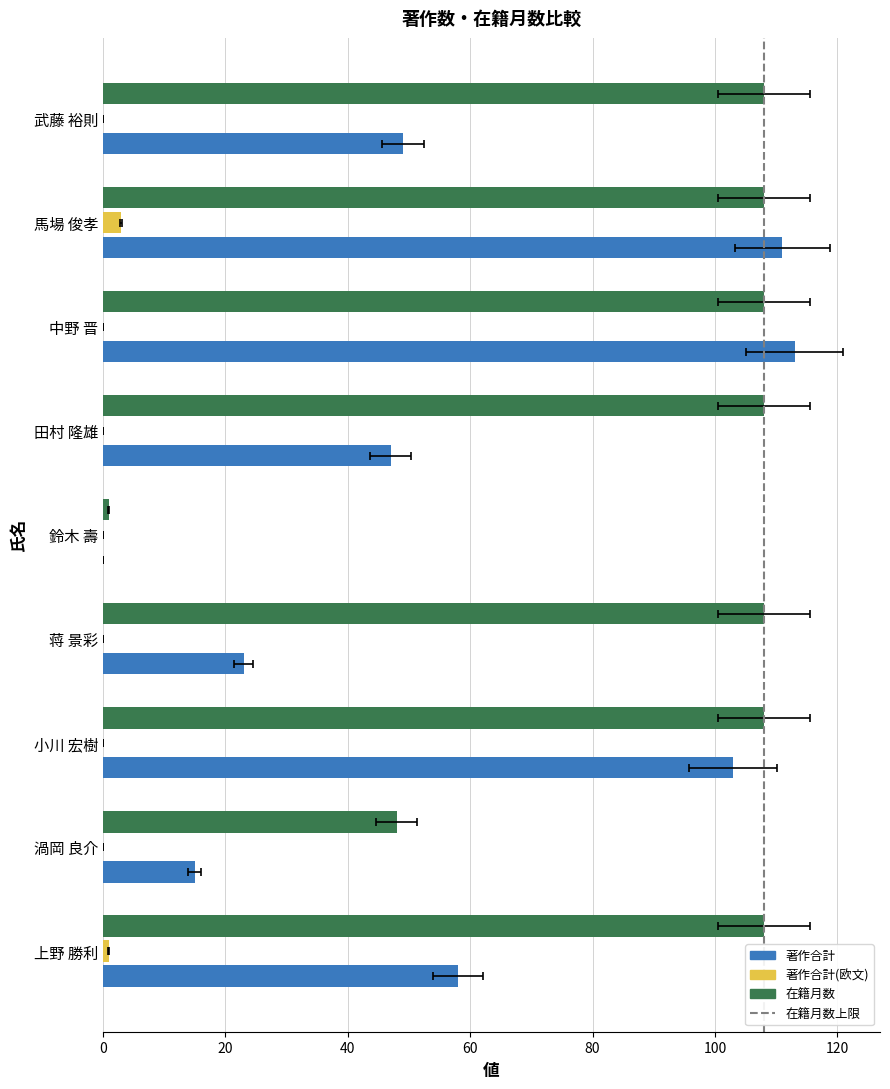

What is the spread (max minus min) of values at 小川 宏樹?

108